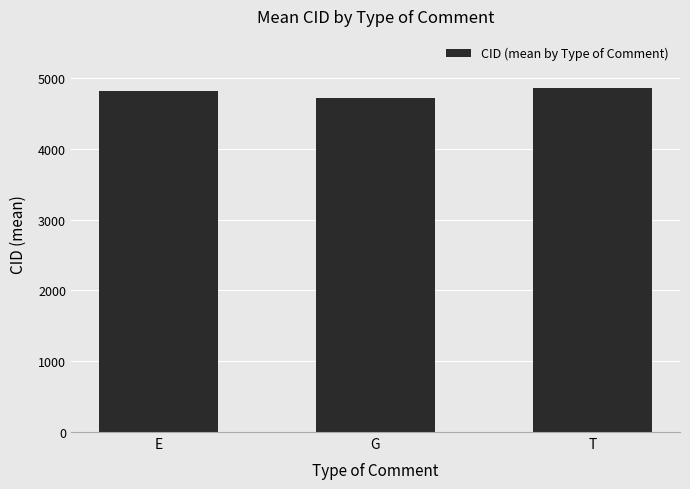

Reading right to left, list all the values displayed in this chart.

T=4864.5	G=4716.0	E=4820.0